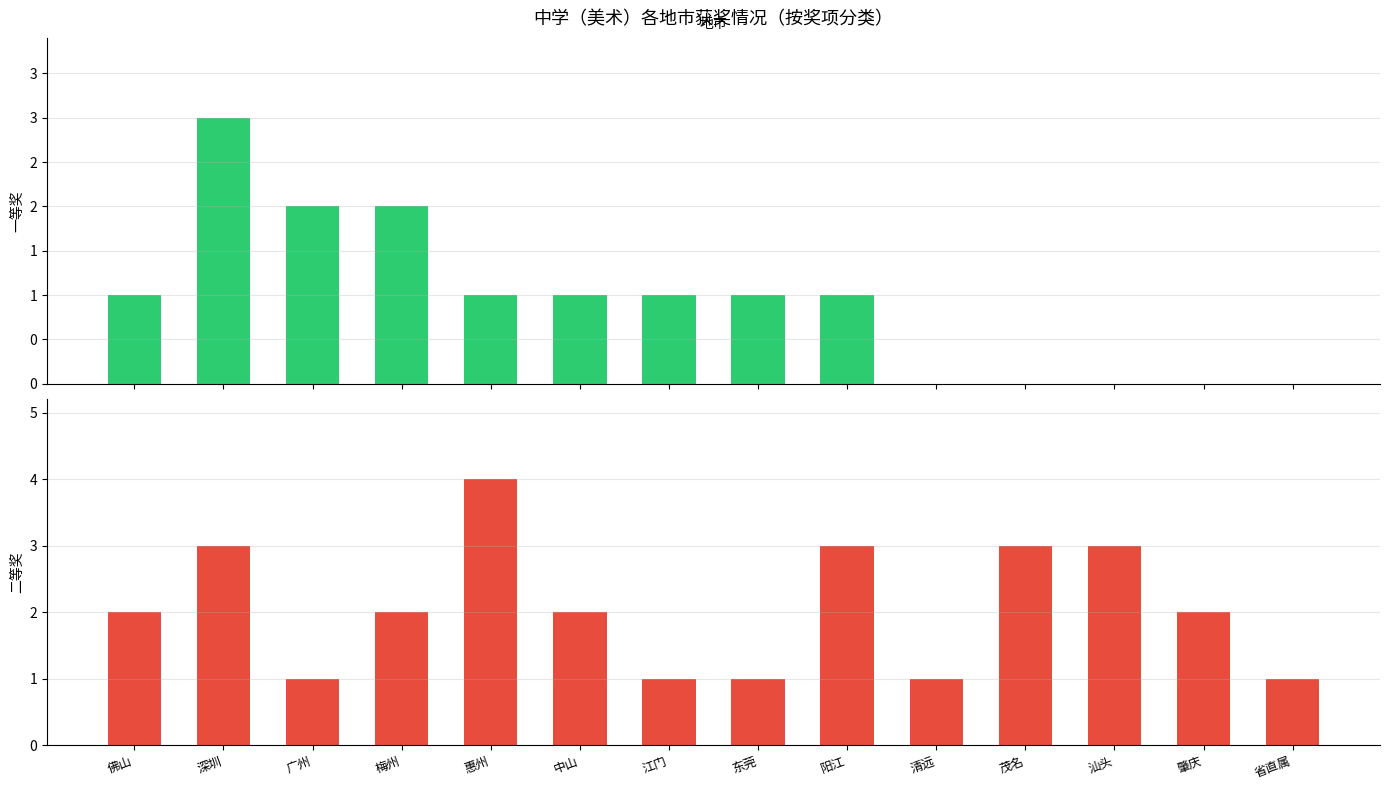

Where is 一等奖 nearest to the value 1?

佛山